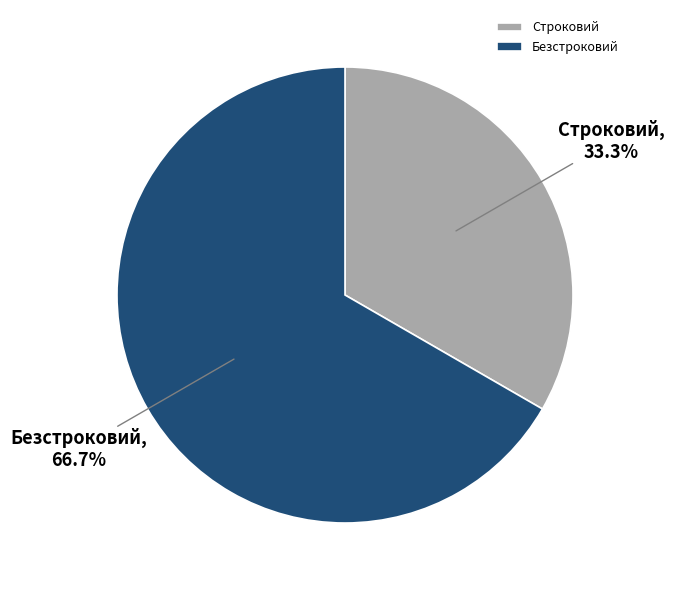

Combined, do Безстроковий and Строковий account for over 50%?

Yes